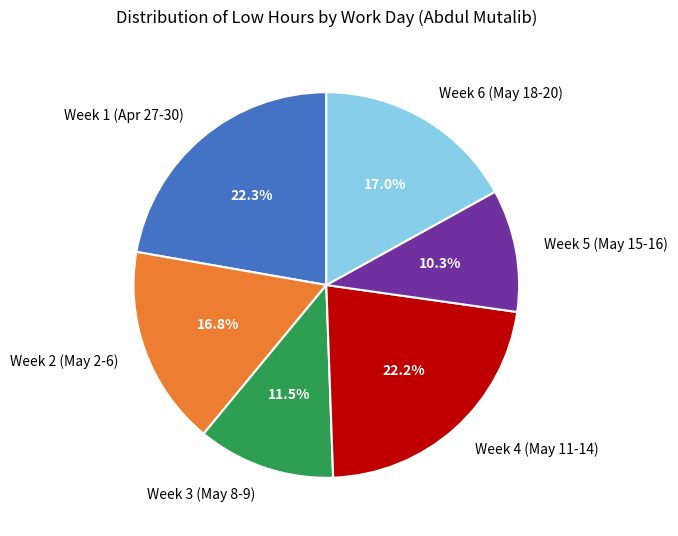

What percentage is NOT represented by Week 1 (Apr 27-30)?

77.7%